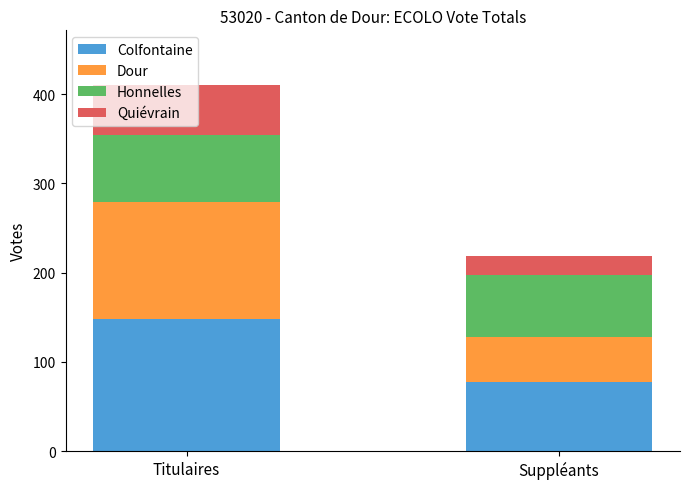

List the labels in order of Colfontaine value, largest first.

Titulaires, Suppléants